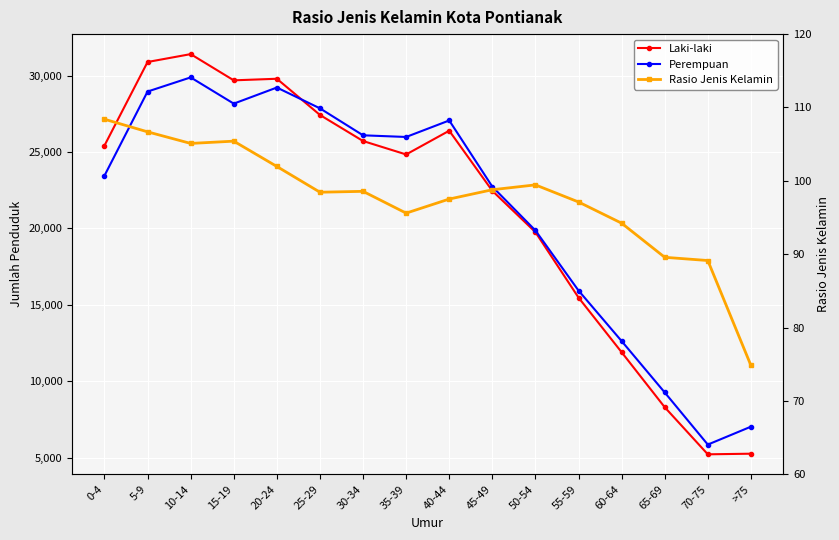

What is the sum of the Laki-laki values at 70-75 and 10-14?

36619.0